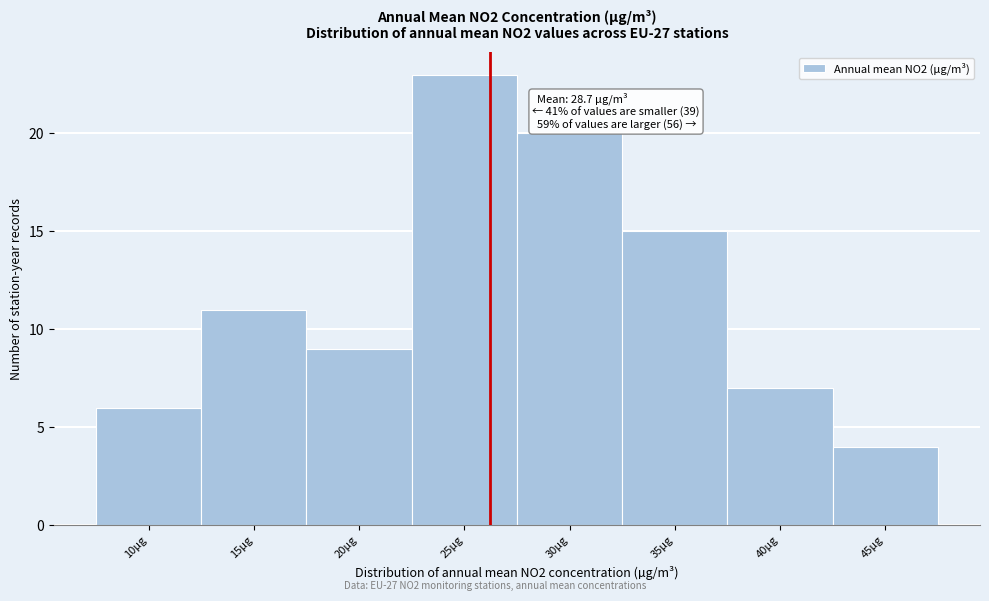

Reading left to right, extract all data points from this chart.

10µg=6	15µg=11	20µg=9	25µg=23	30µg=20	35µg=15	40µg=7	45µg=4